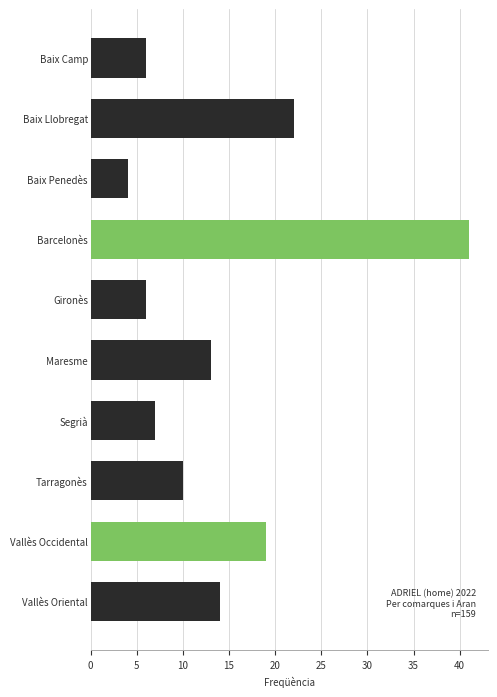

What is the sum of all values?

142